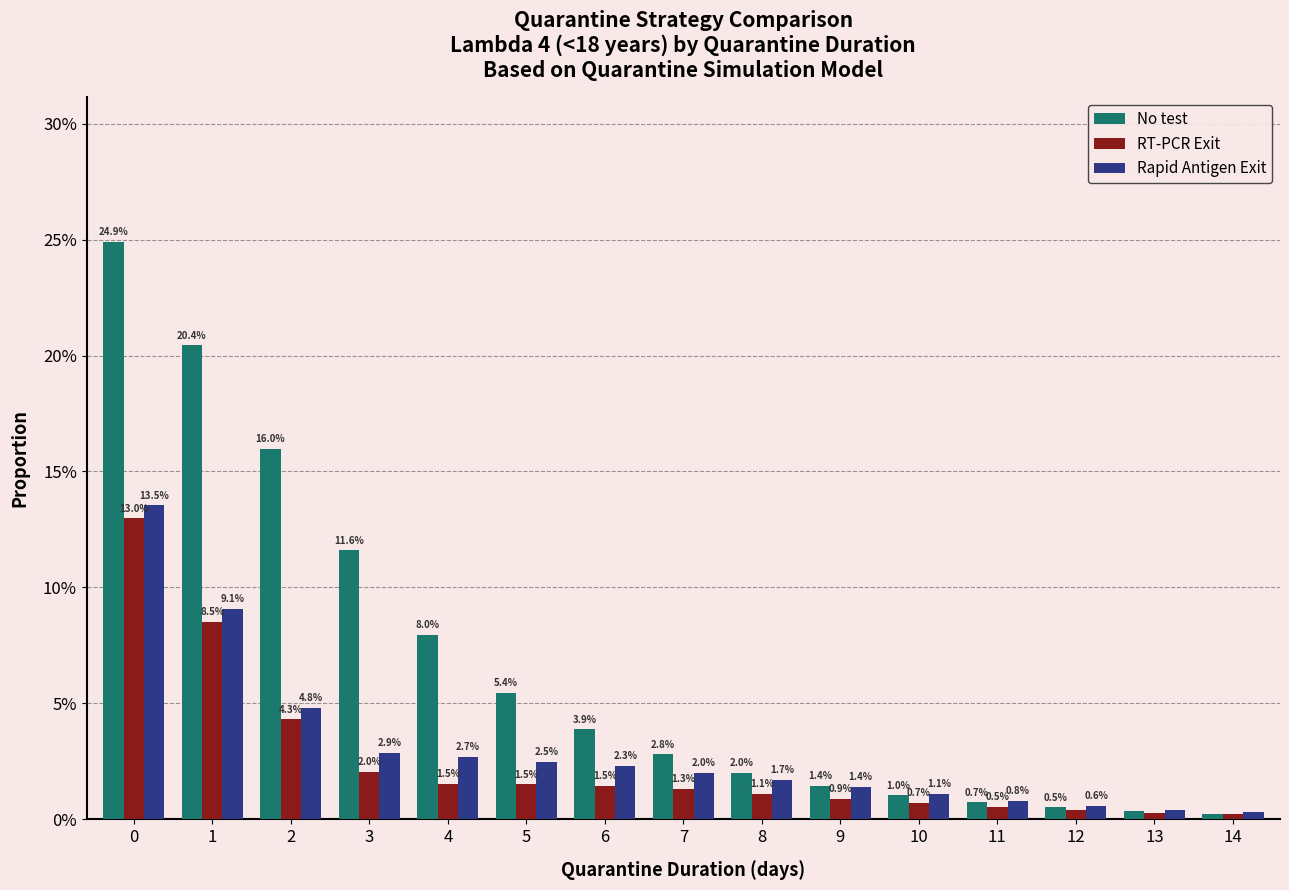

What are all the series names shown in the legend?

No test, RT-PCR Exit, Rapid Antigen Exit